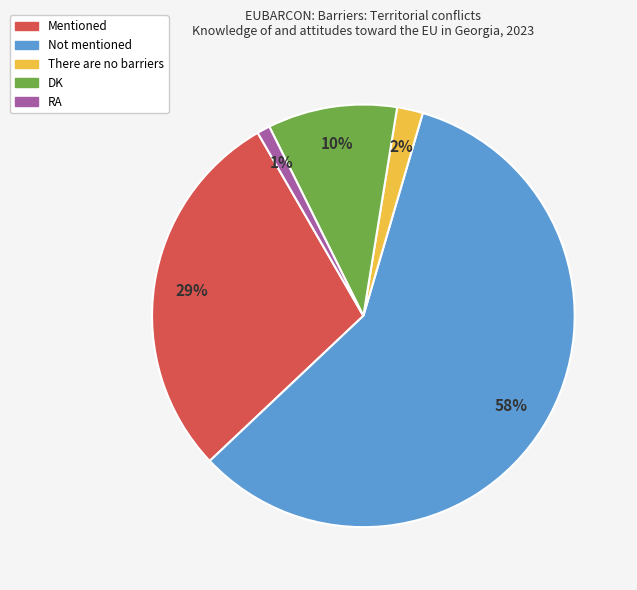

Is Not mentioned the majority of the pie?

Yes